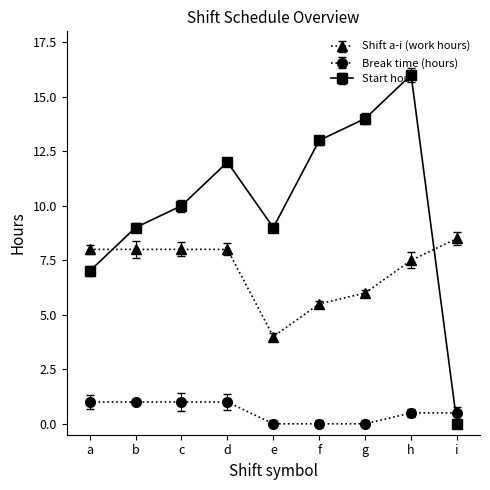

What is the total value across all series at d?

21.0